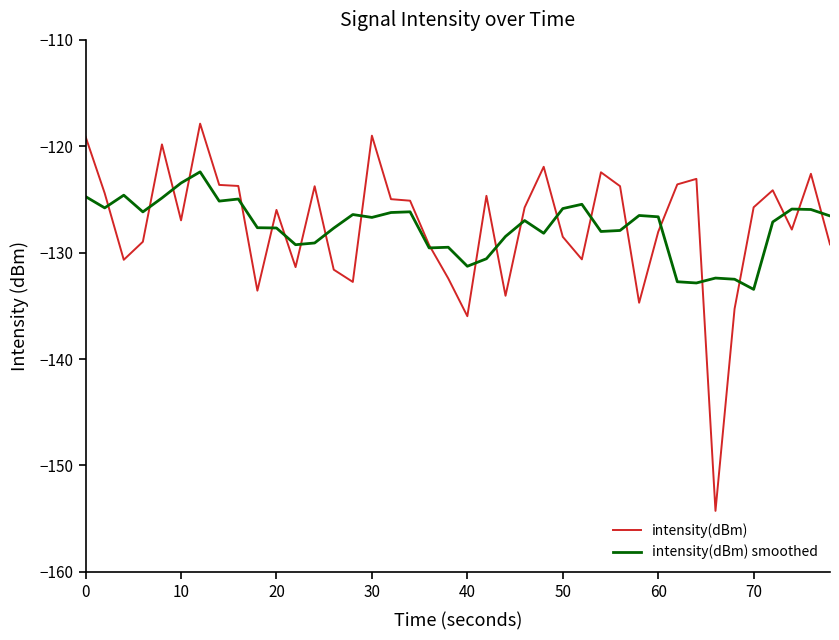

Rank the series by their maximum value, from highest to lowest.

intensity(dBm), intensity(dBm) smoothed